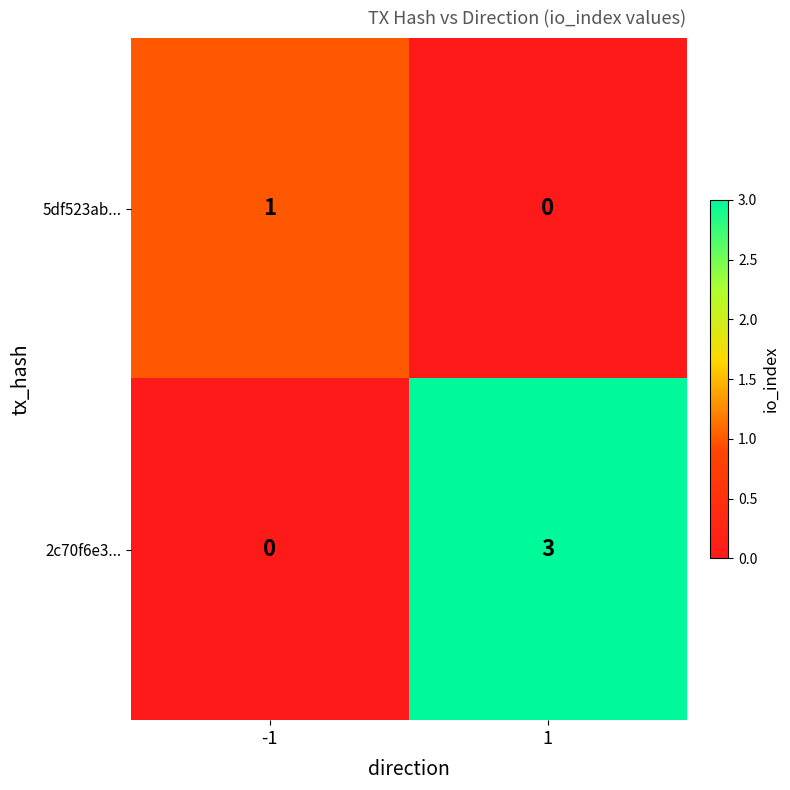

Is it true that 2c70f6e3... equals 3 at 1?

True